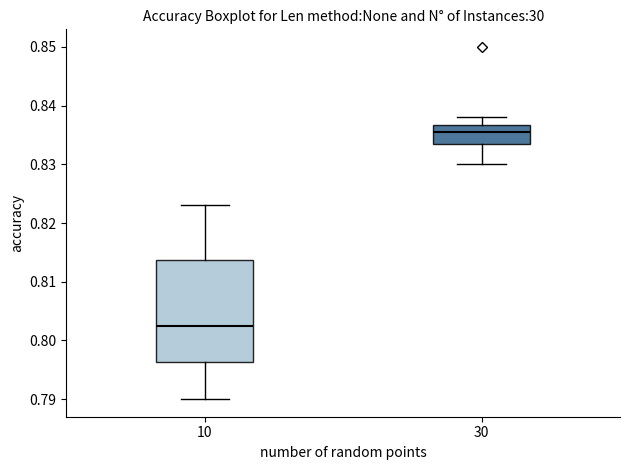

Which box is the tallest, from its lower edge to its upper edge?

10